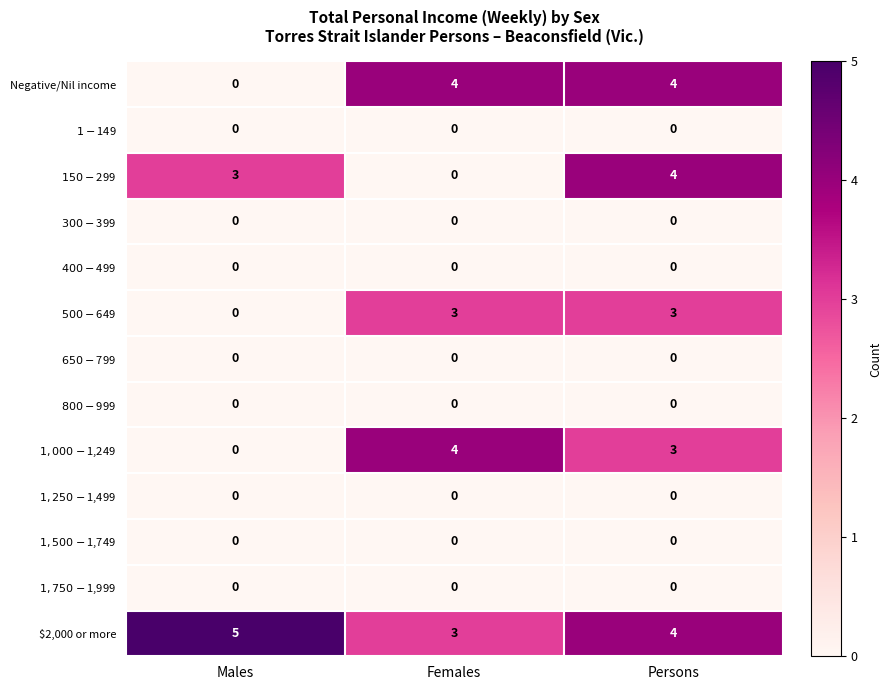

What is the difference between the highest and lowest values at Males?

5